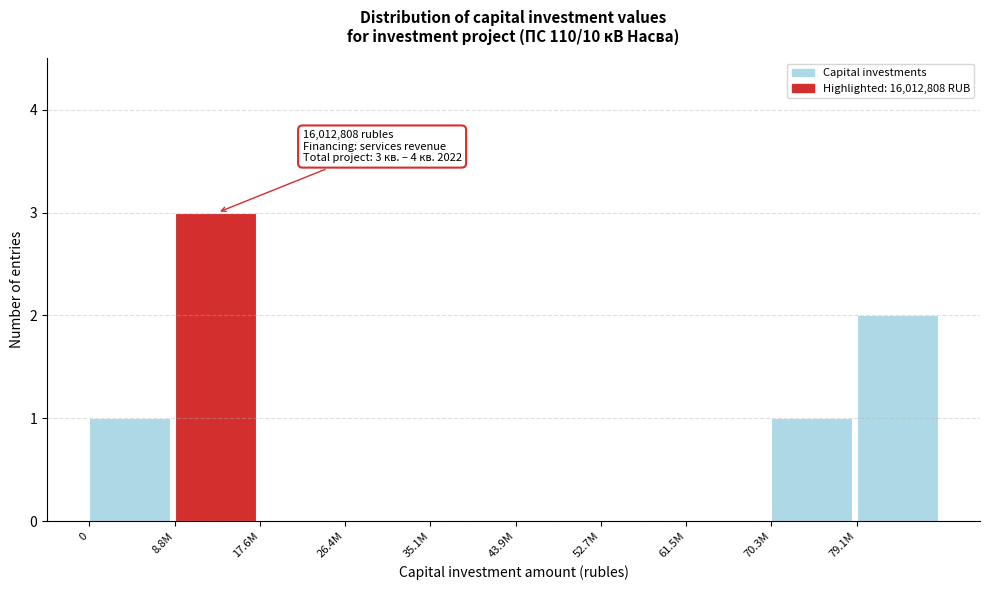

What is the change in value from 26.4M to 79.1M?

+2